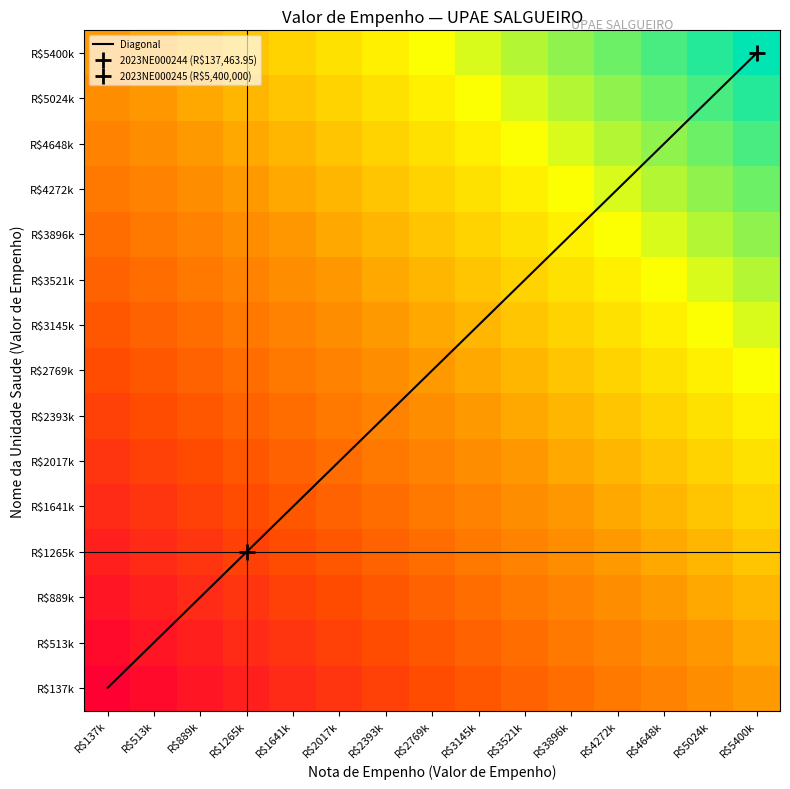

How many distinct data groups are displayed?

1